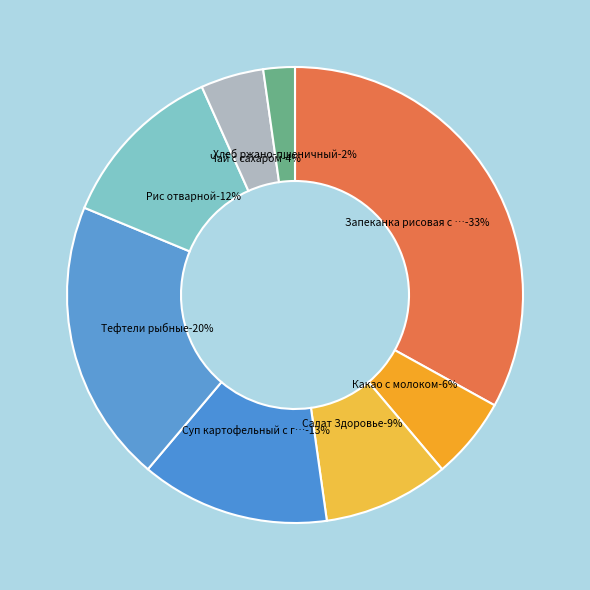

The Чай с сахаром slice represents 4% of the pie. True or false?

True